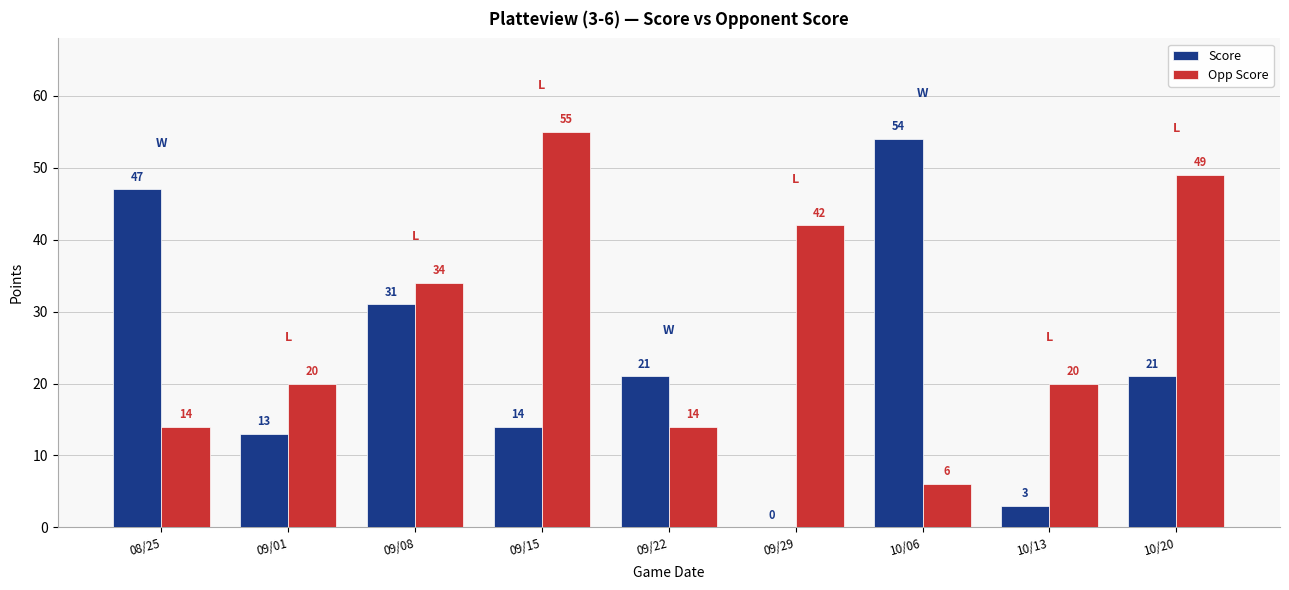

Are the bars horizontal?

No